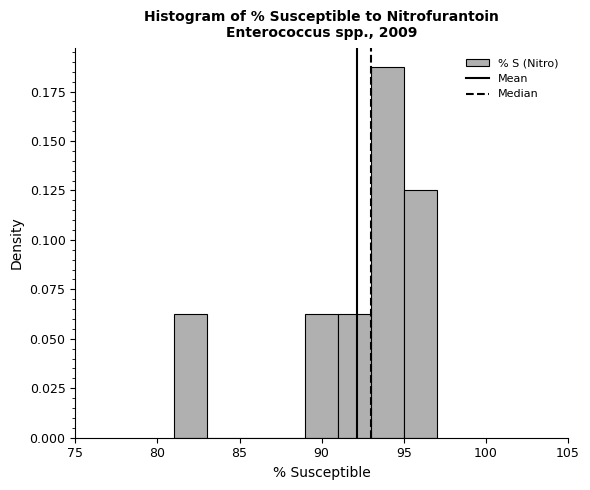

Reading left to right, transcribe this chart: for each bar, give the range it covers on the x-axis and its height. The values are not printed on the chart, so give them approximately, as read against the axis.

81 to 83: 0.065
83 to 85: 0
85 to 87: 0
87 to 89: 0
89 to 91: 0.065
91 to 93: 0.065
93 to 95: 0.190
95 to 97: 0.125